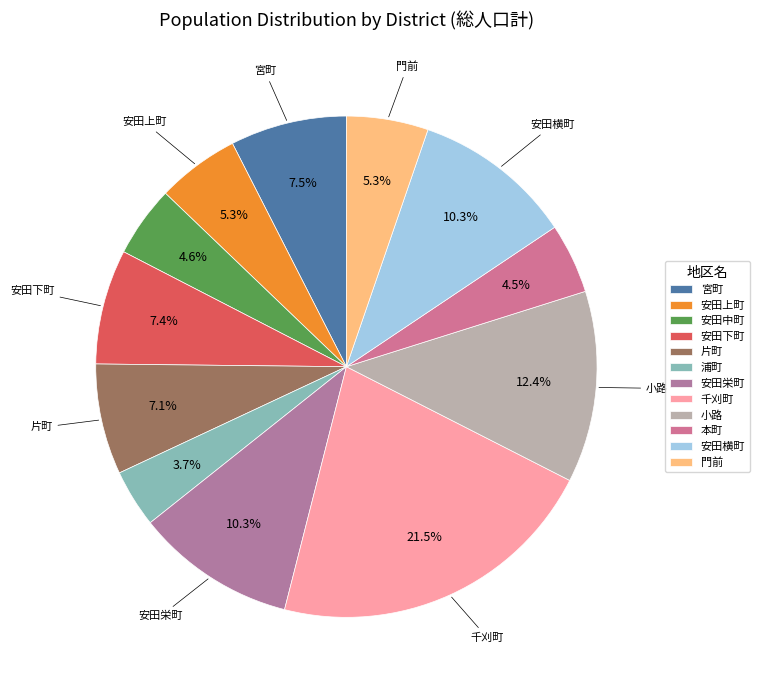

Count the number of slices in the pie.

12